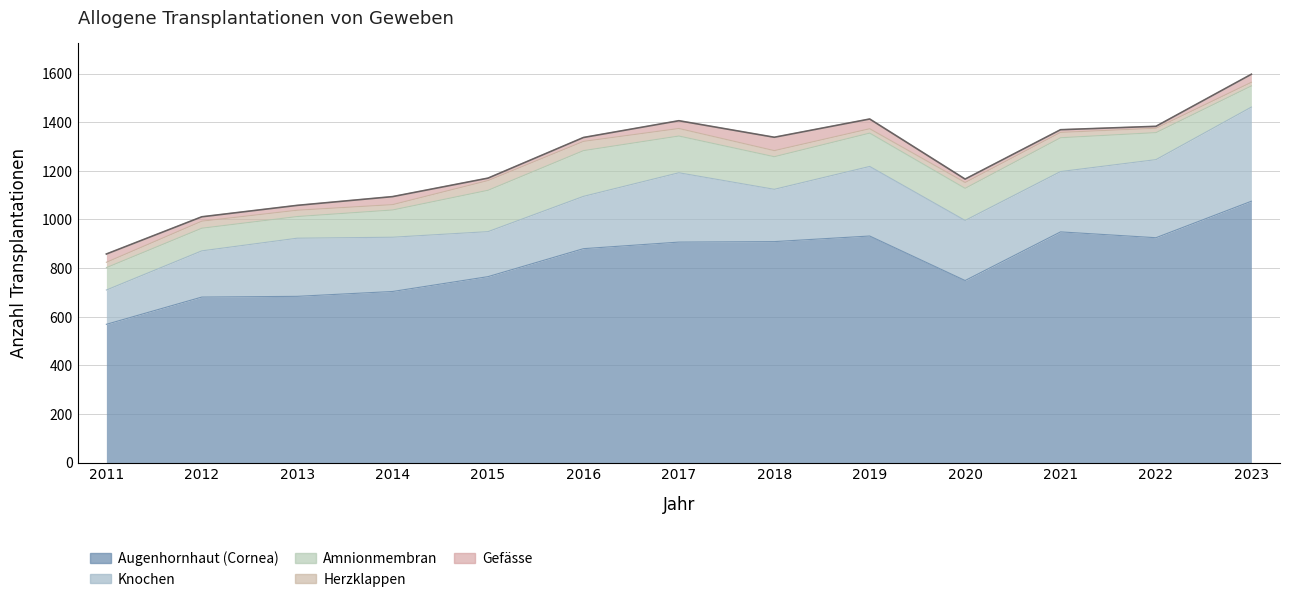

What is the difference between the maximum and second lowest values in the Herzklappen series?

22